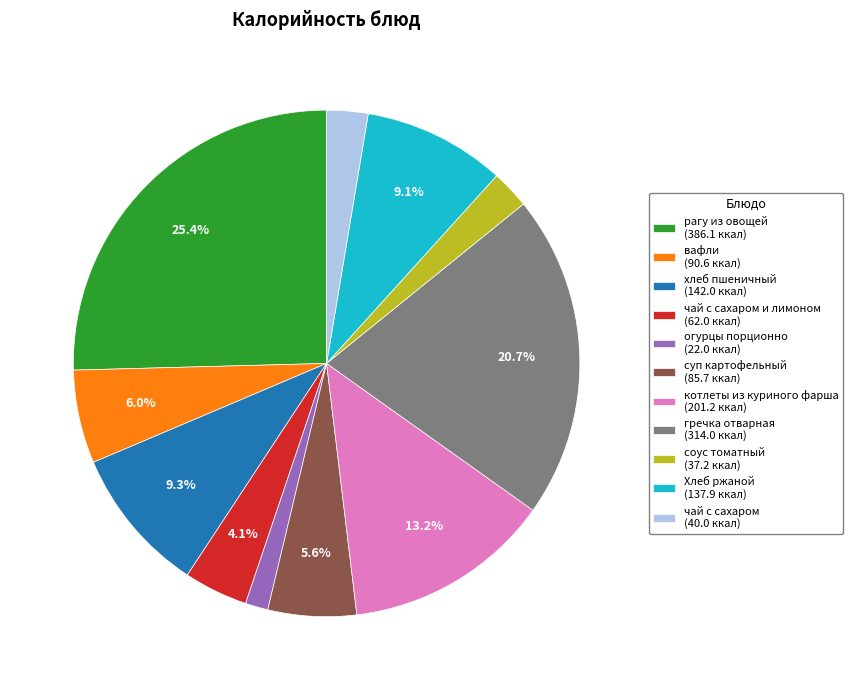

How many slices are in this pie chart?

11